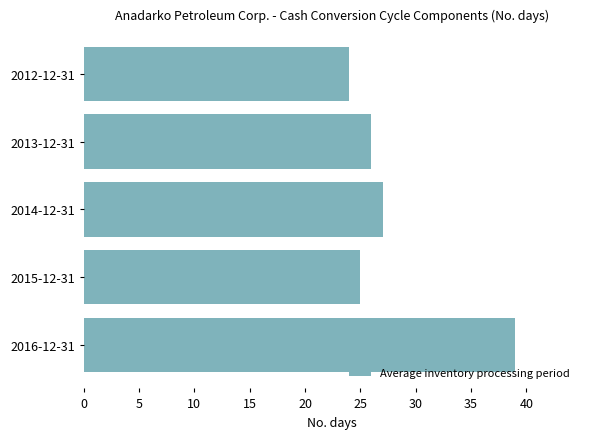

How many data points are less than 26?

2